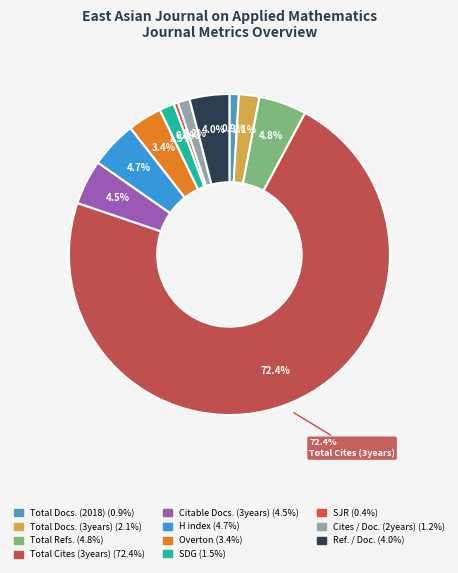

Which slice is the smallest?

SJR